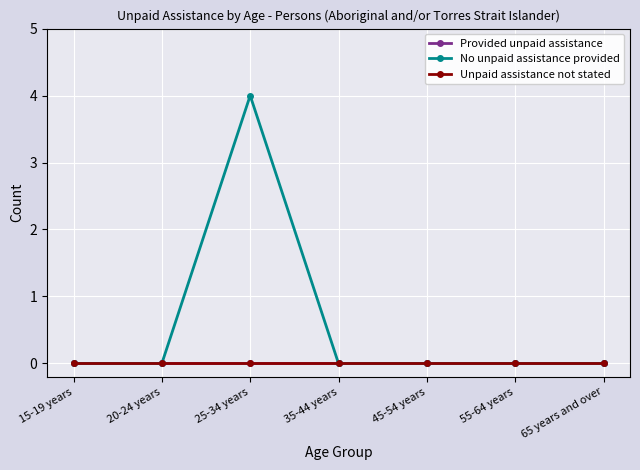

At which category does the chart reach its minimum across all series?

15-19 years